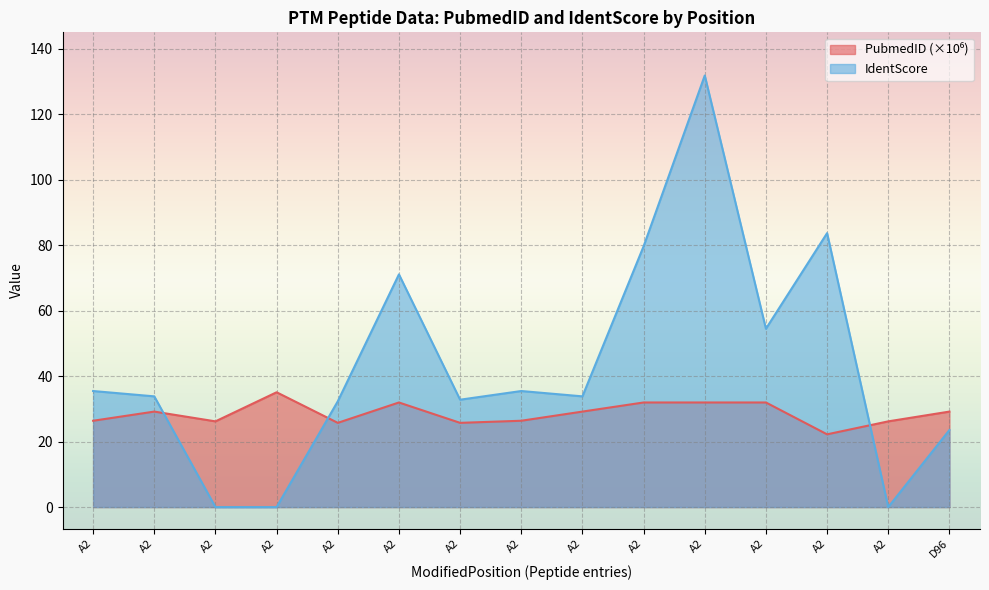

What is the spread (max minus min) of values at 2?

9.1